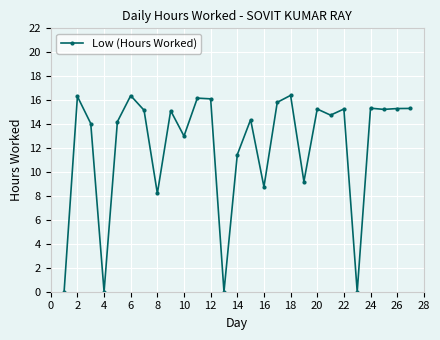

How many values exceed 15?

14